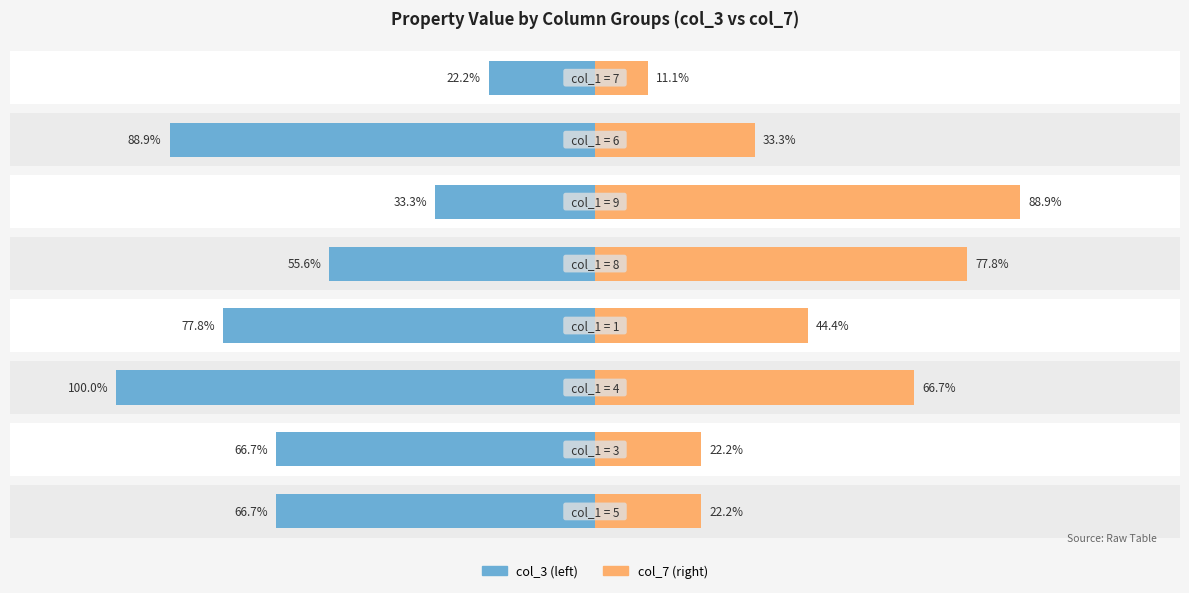

Where is col_3 nearest to the value 5?

4